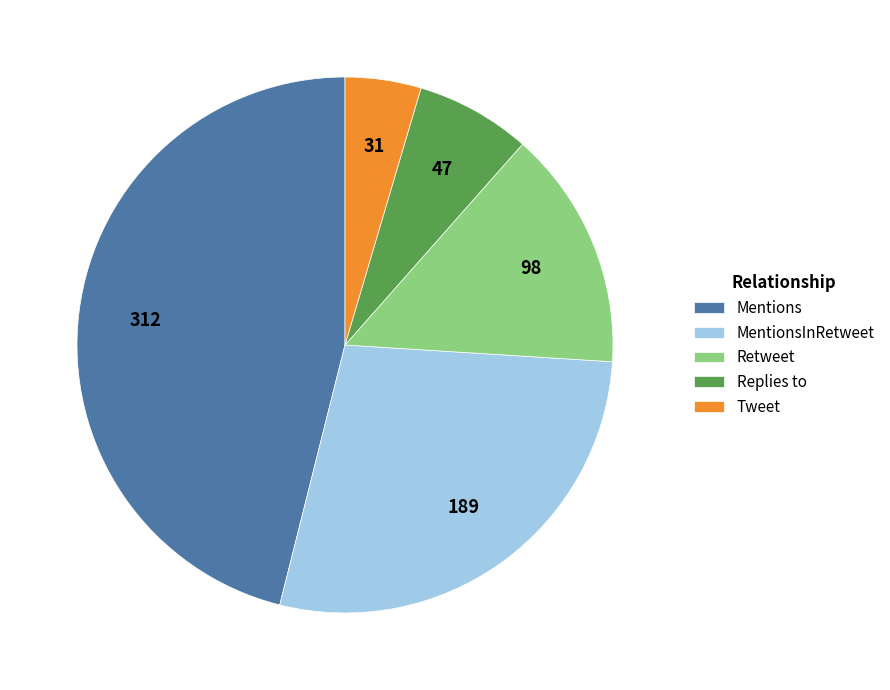

Which category has the biggest portion of the pie?

Mentions